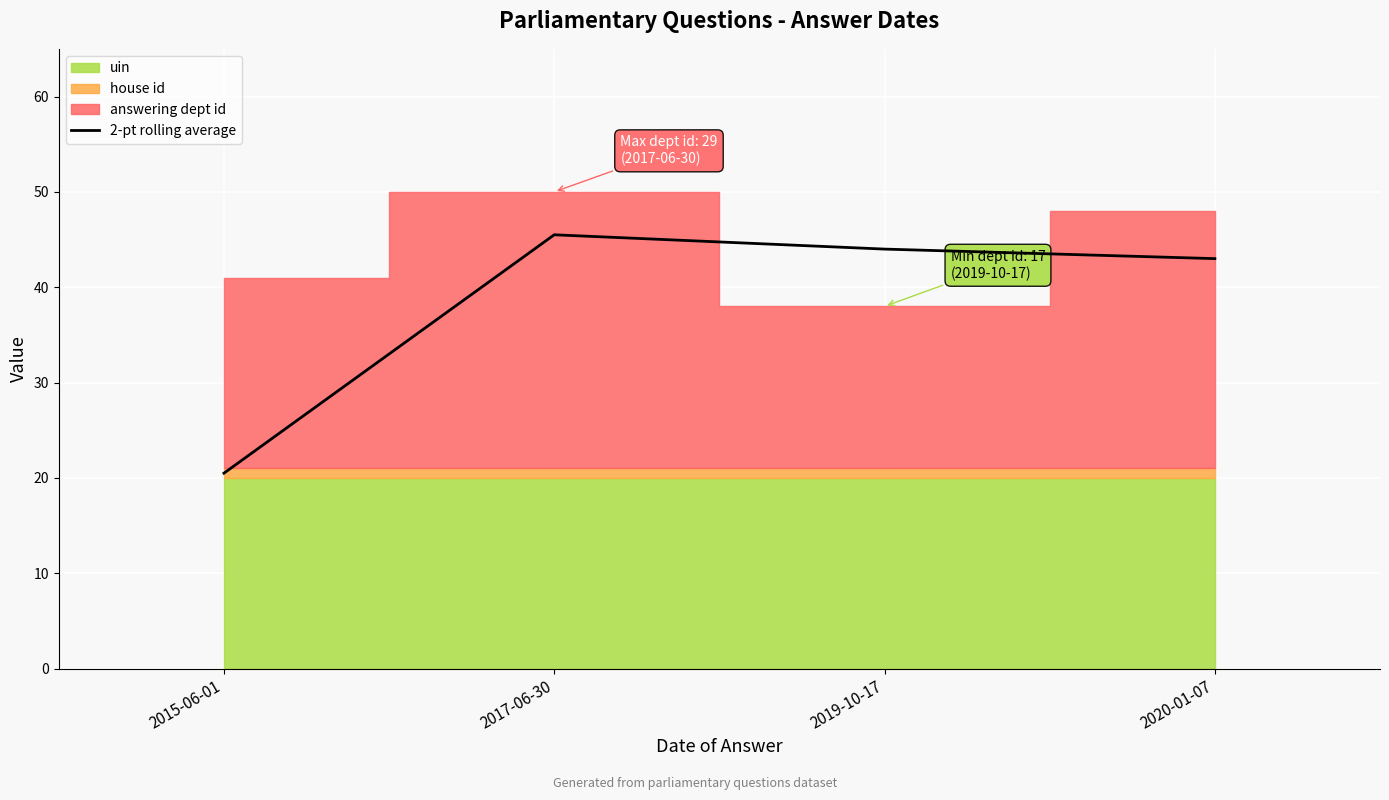

True or false: the data has more than 2 interior local peaks.

False